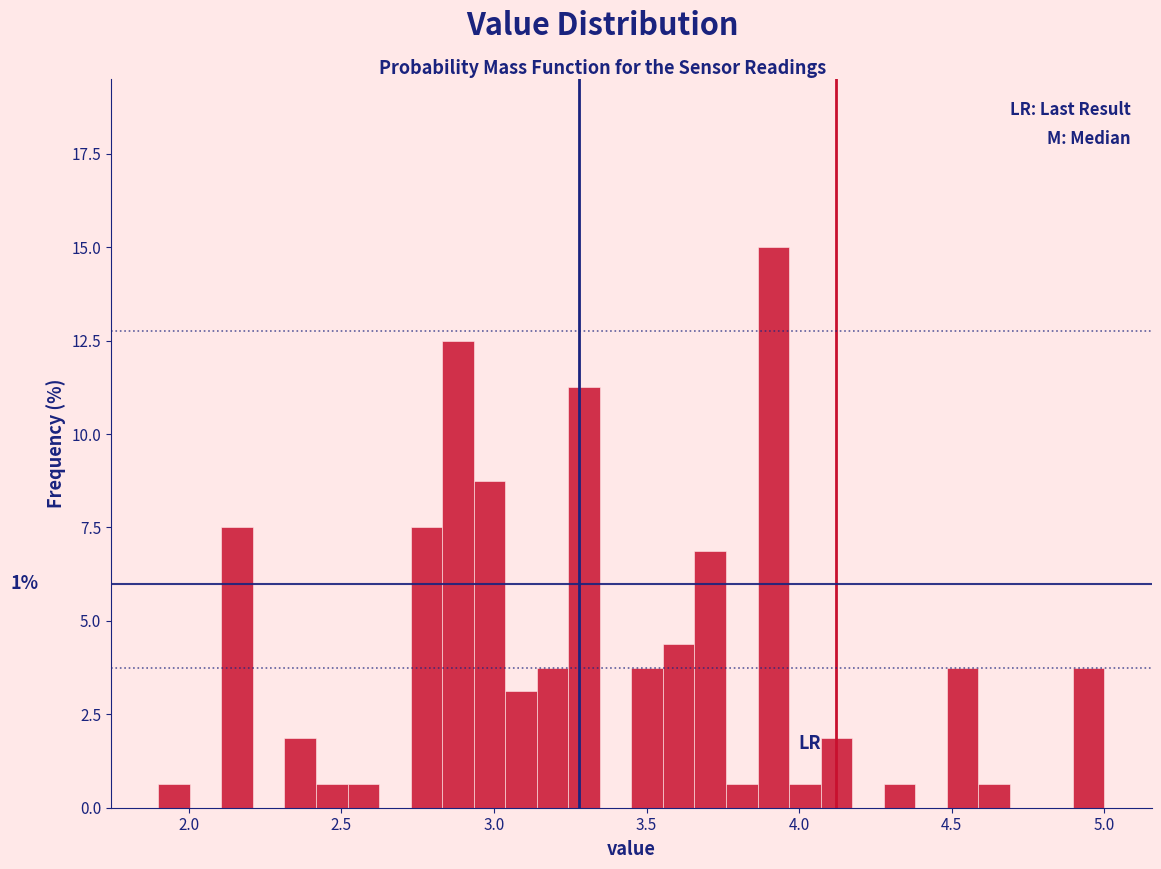

Read against the x-axis, roughly where is the centre of the tallest bar?

3.90